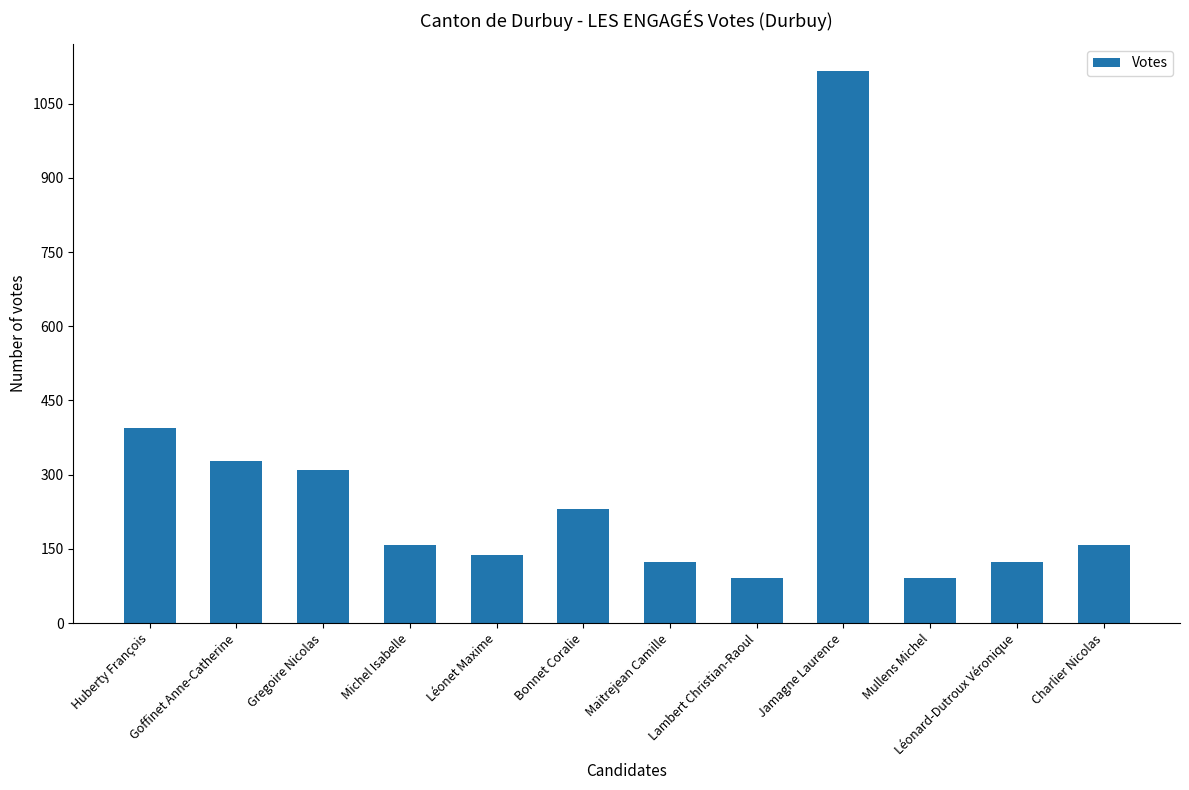

At which label does the data first exceed 158?

Huberty François